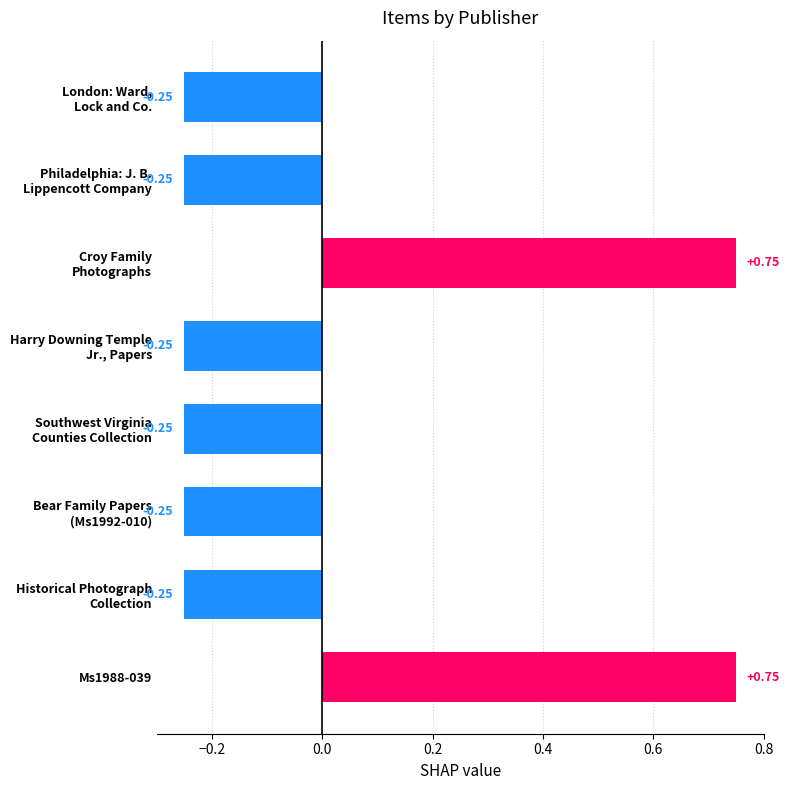

How many values are between 0 and 1?

2